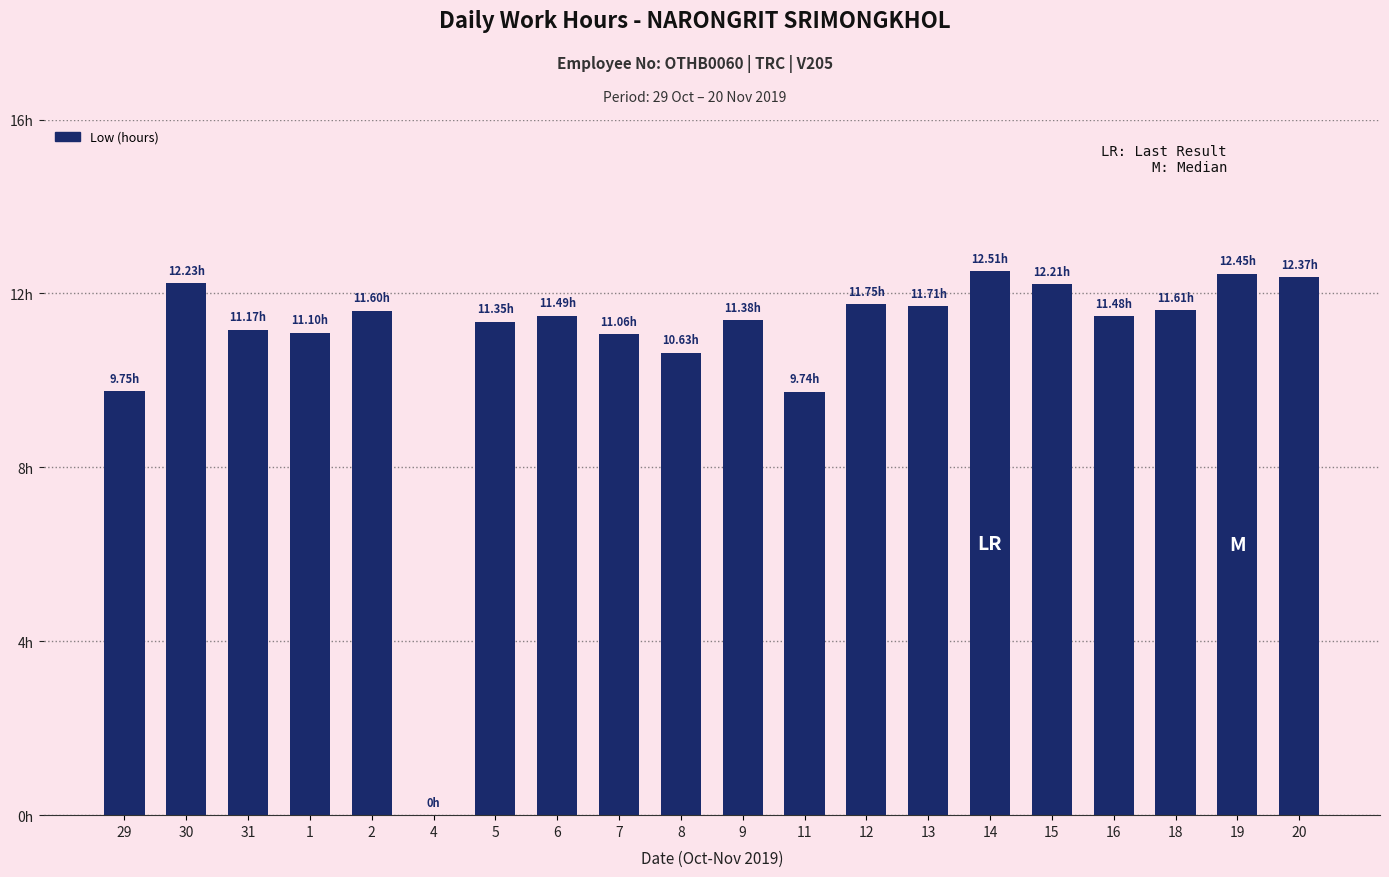

At which label is the value closest to 6?

11